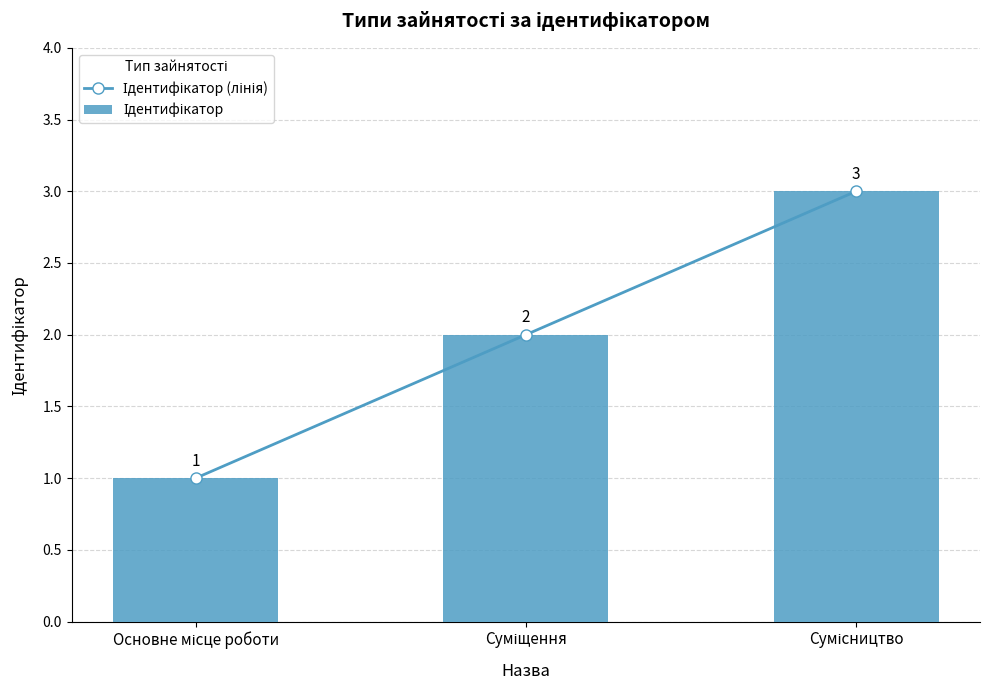

Which series changed the most between Основне місце роботи and Сумісництво?

Ідентифікатор (лінія)